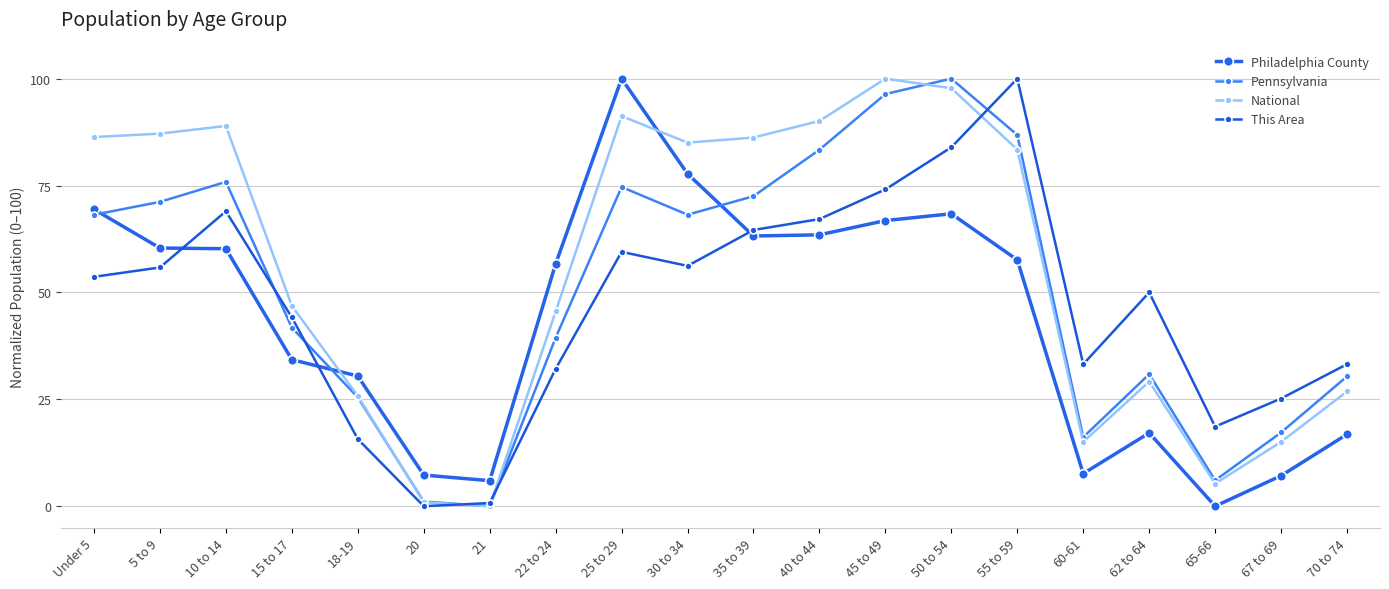

Rank the categories by Pennsylvania value from lowest to highest.

21, 20, 65-66, 60-61, 67 to 69, 18-19, 70 to 74, 62 to 64, 22 to 24, 15 to 17, Under 5, 30 to 34, 5 to 9, 35 to 39, 25 to 29, 10 to 14, 40 to 44, 55 to 59, 45 to 49, 50 to 54